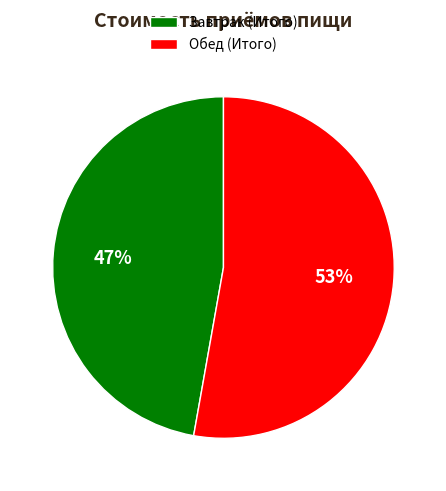

Is there a majority slice in this chart?

Yes